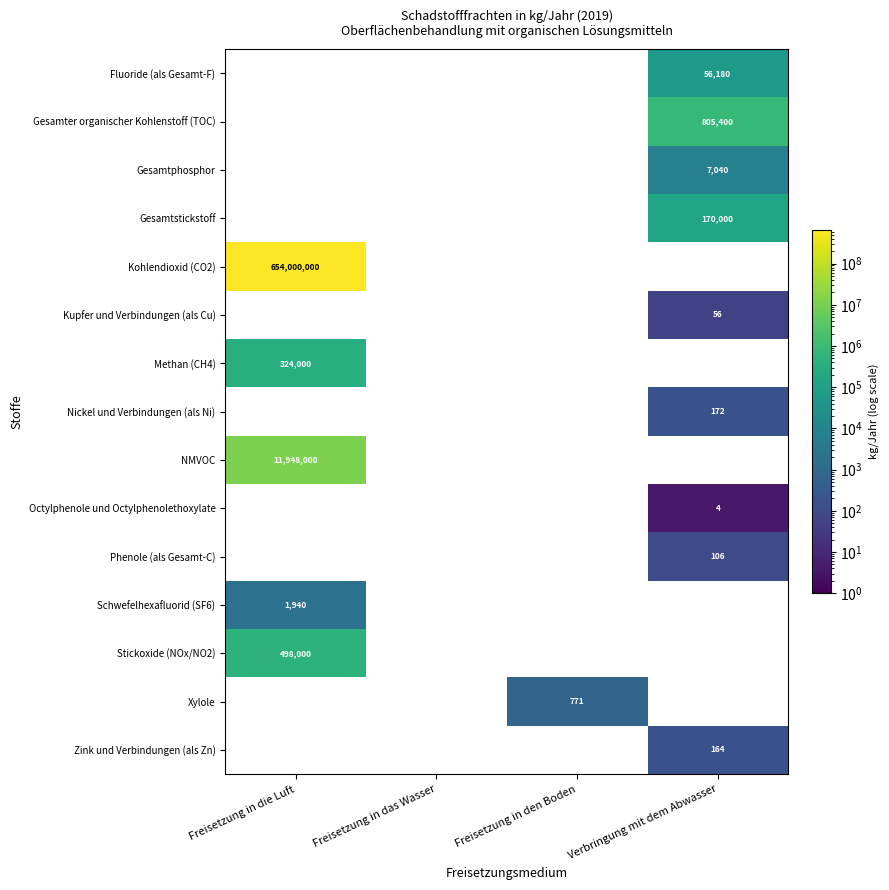

The value of Gesamtstickstoff at Verbringung mit dem Abwasser is 37906.0. True or false?

False